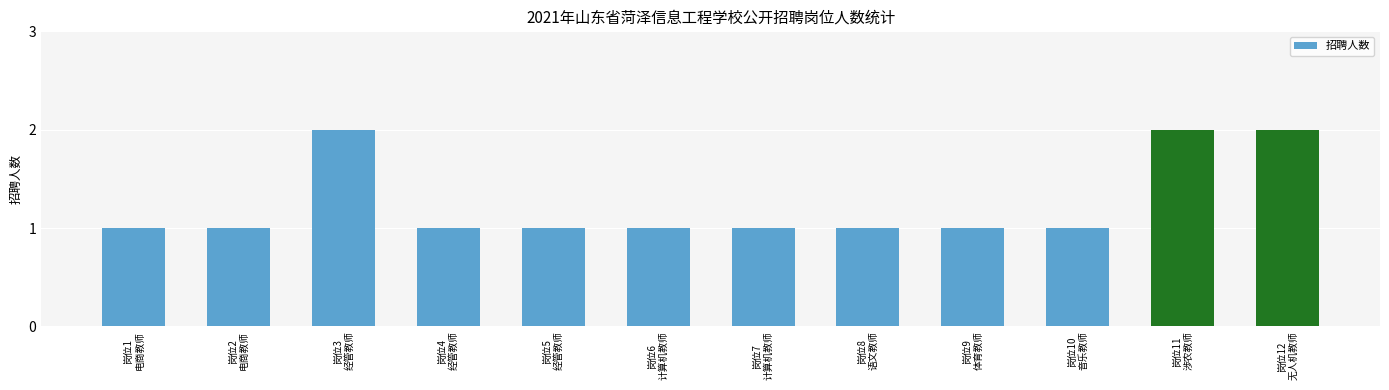

Reading left to right, extract all data points from this chart.

岗位1
电商教师=1	岗位2
电商教师=1	岗位3
经管教师=2	岗位4
经管教师=1	岗位5
经管教师=1	岗位6
计算机教师=1	岗位7
计算机教师=1	岗位8
语文教师=1	岗位9
体育教师=1	岗位10
音乐教师=1	岗位11
涉农教师=2	岗位12
无人机教师=2